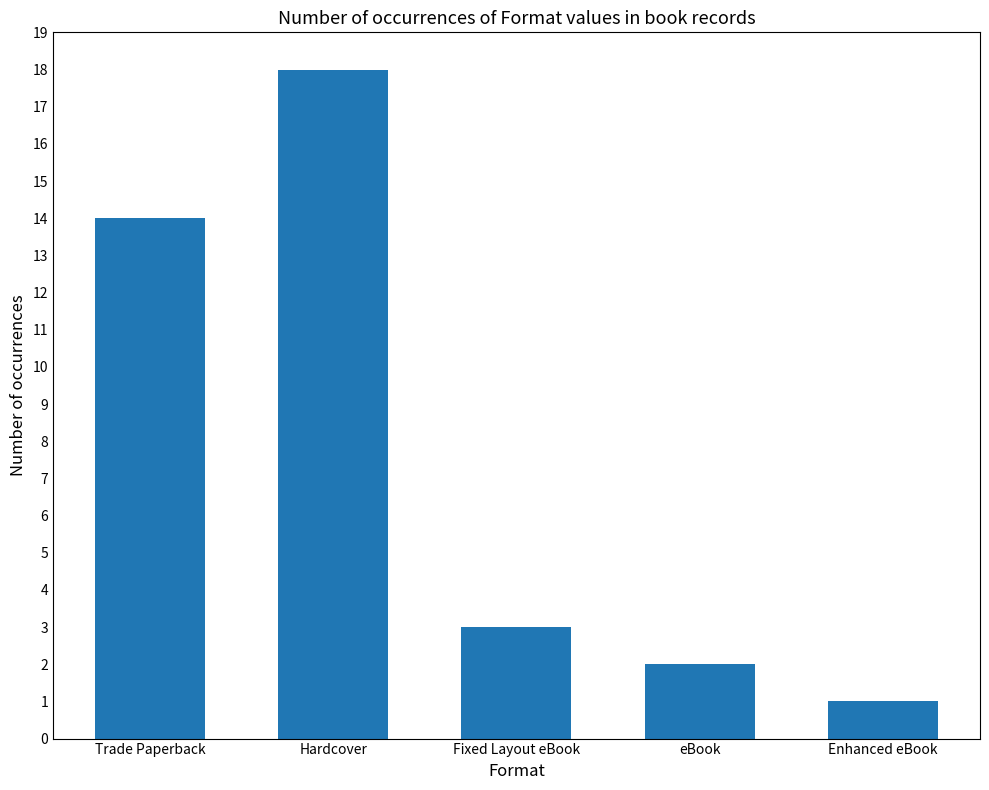

How many bars are there in total?

5